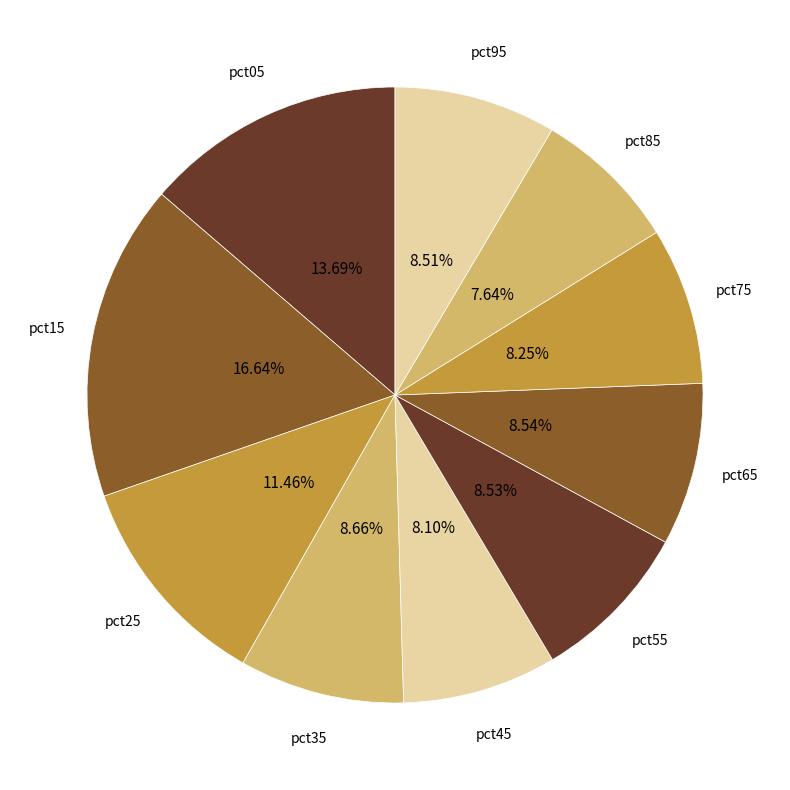

What percentage do pct75 and pct15 together represent?

24.9%